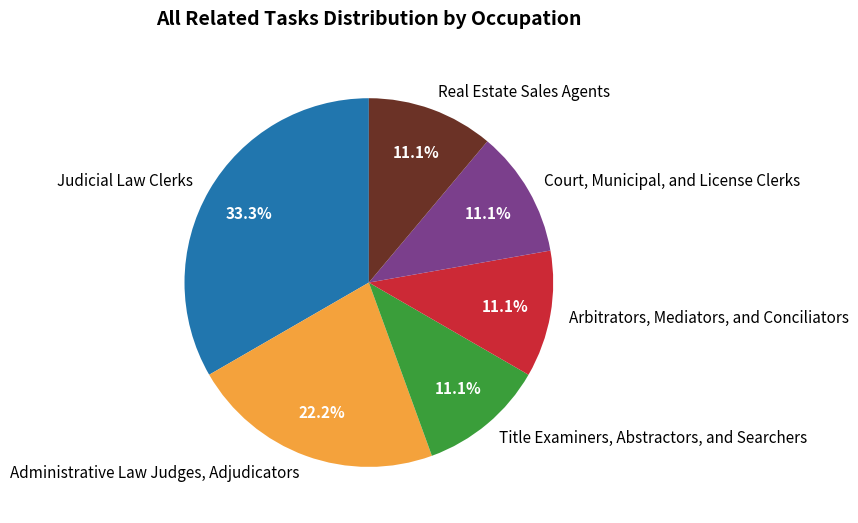

To the nearest percent, what is the average slice percentage?

17%